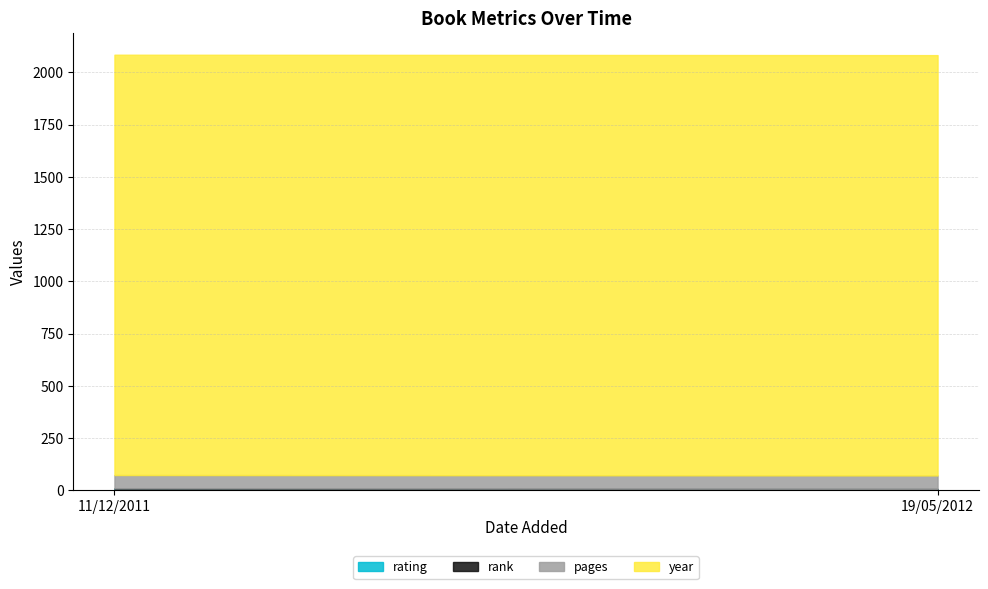

Which label corresponds to the largest value in the chart?

11/12/2011